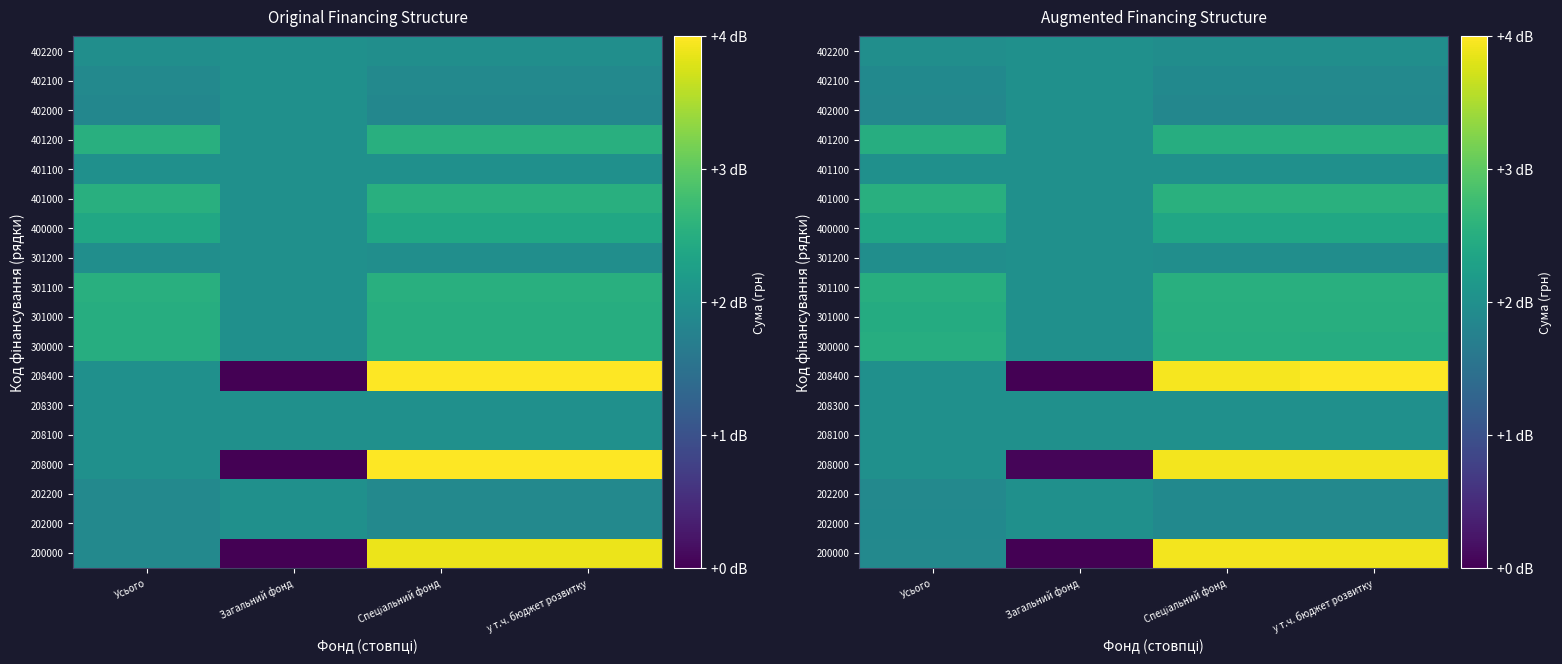

At which category is the sum across all series the highest?

Спеціальний фонд